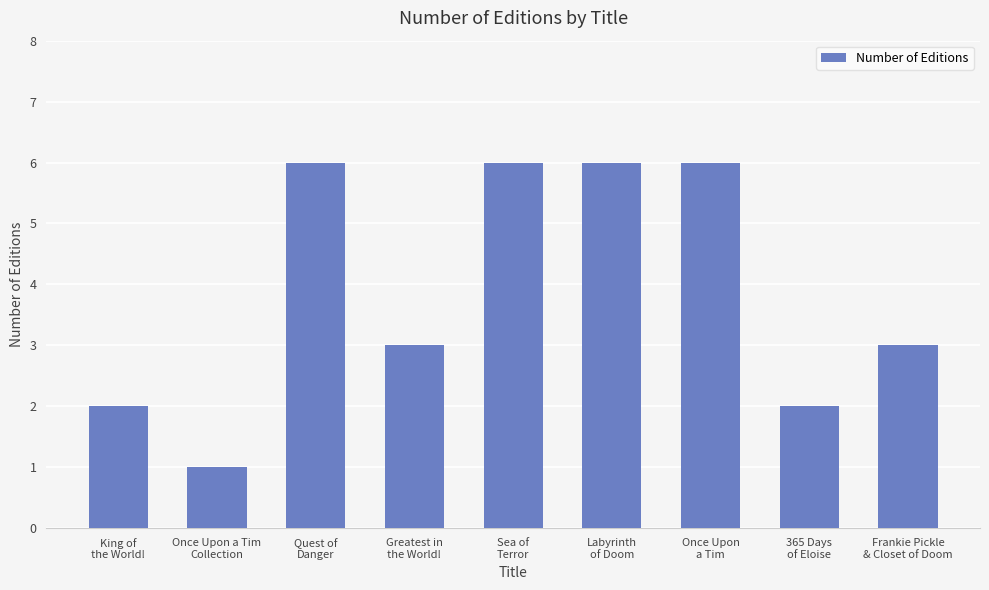

The value at Once Upon a Tim
Collection is 1. True or false?

True